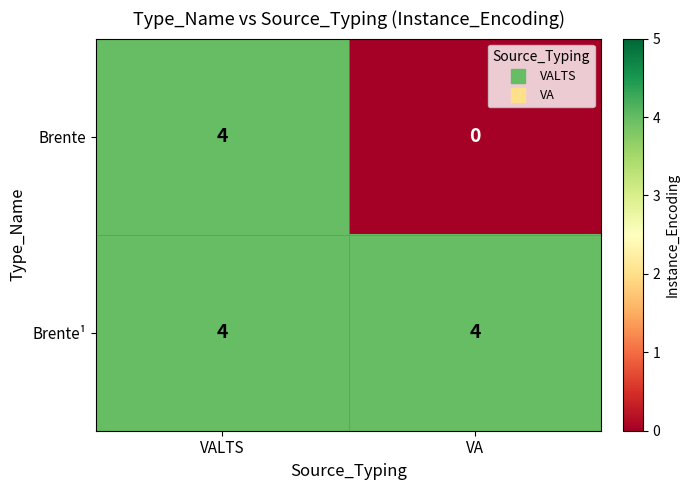

What is the maximum value for Brente?

4